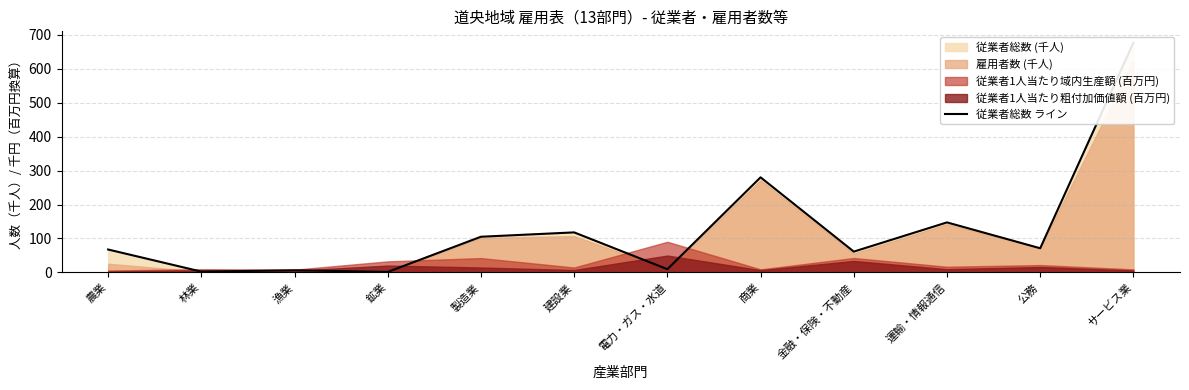

Where does the data first go above 71?

製造業